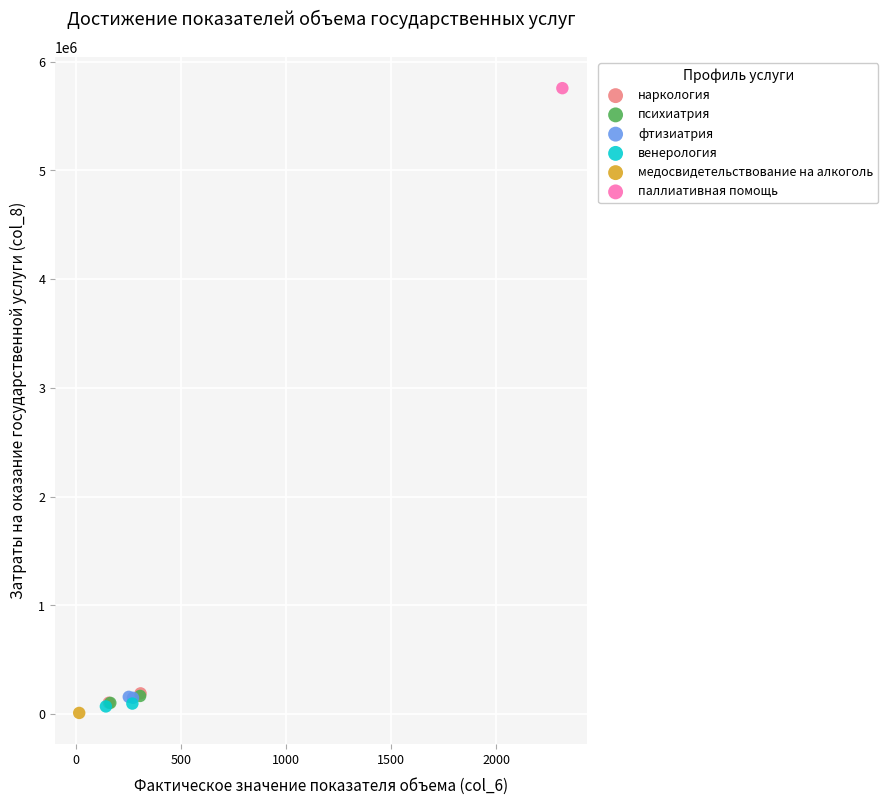

Which series reaches the minimum Y coordinate?

медосвидетельствование на алкоголь